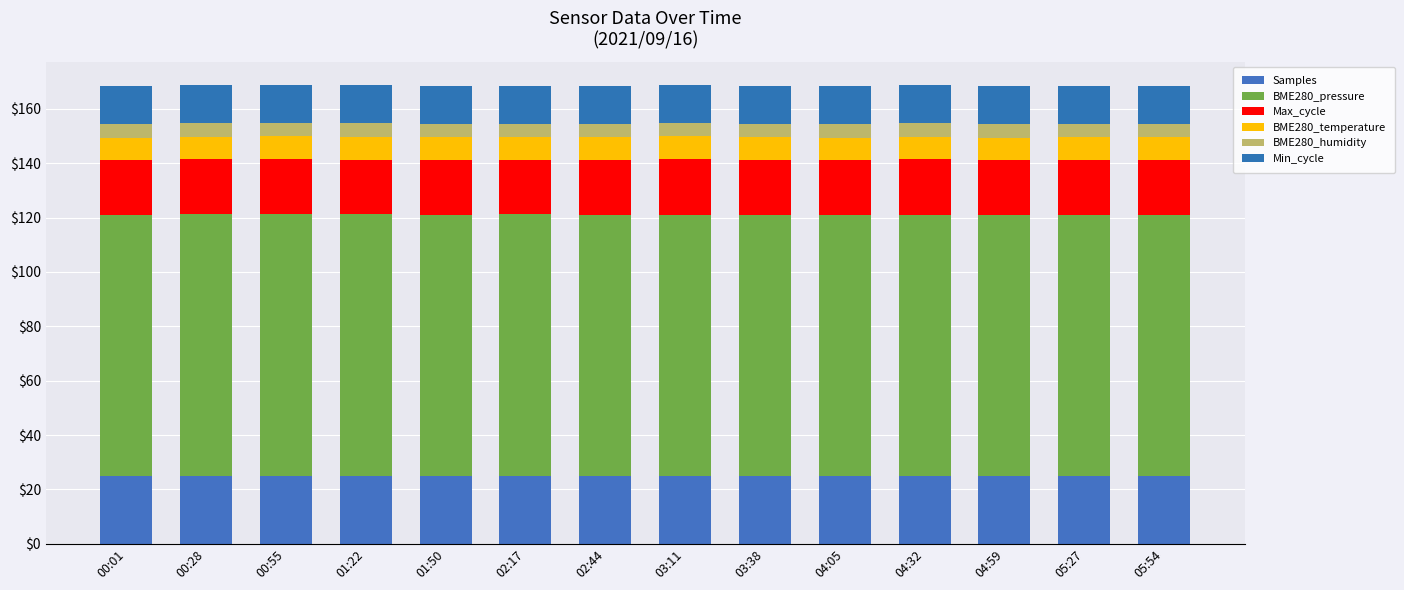

Between 02:17 and 02:44, which is larger?

02:17